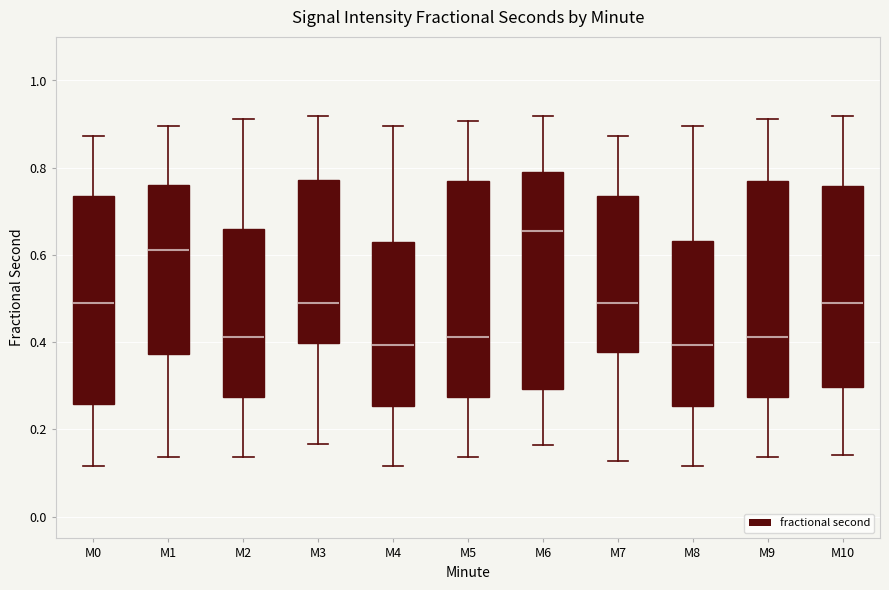

Reading left to right, read every box against the y-axis: the position of its median line, the range the box covers, and the ends of its whiskers. The values are not printed on the chart, so give them approximately, as read against the axis.

M0: median 0.50, box 0.26 to 0.74, whiskers 0.12 to 0.88
M1: median 0.62, box 0.38 to 0.76, whiskers 0.14 to 0.90
M2: median 0.42, box 0.28 to 0.66, whiskers 0.14 to 0.92
M3: median 0.50, box 0.40 to 0.78, whiskers 0.16 to 0.92
M4: median 0.40, box 0.26 to 0.62, whiskers 0.12 to 0.90
M5: median 0.42, box 0.28 to 0.76, whiskers 0.14 to 0.90
M6: median 0.66, box 0.30 to 0.78, whiskers 0.16 to 0.92
M7: median 0.50, box 0.38 to 0.74, whiskers 0.12 to 0.88
M8: median 0.40, box 0.26 to 0.64, whiskers 0.12 to 0.90
M9: median 0.42, box 0.28 to 0.76, whiskers 0.14 to 0.92
M10: median 0.50, box 0.30 to 0.76, whiskers 0.14 to 0.92